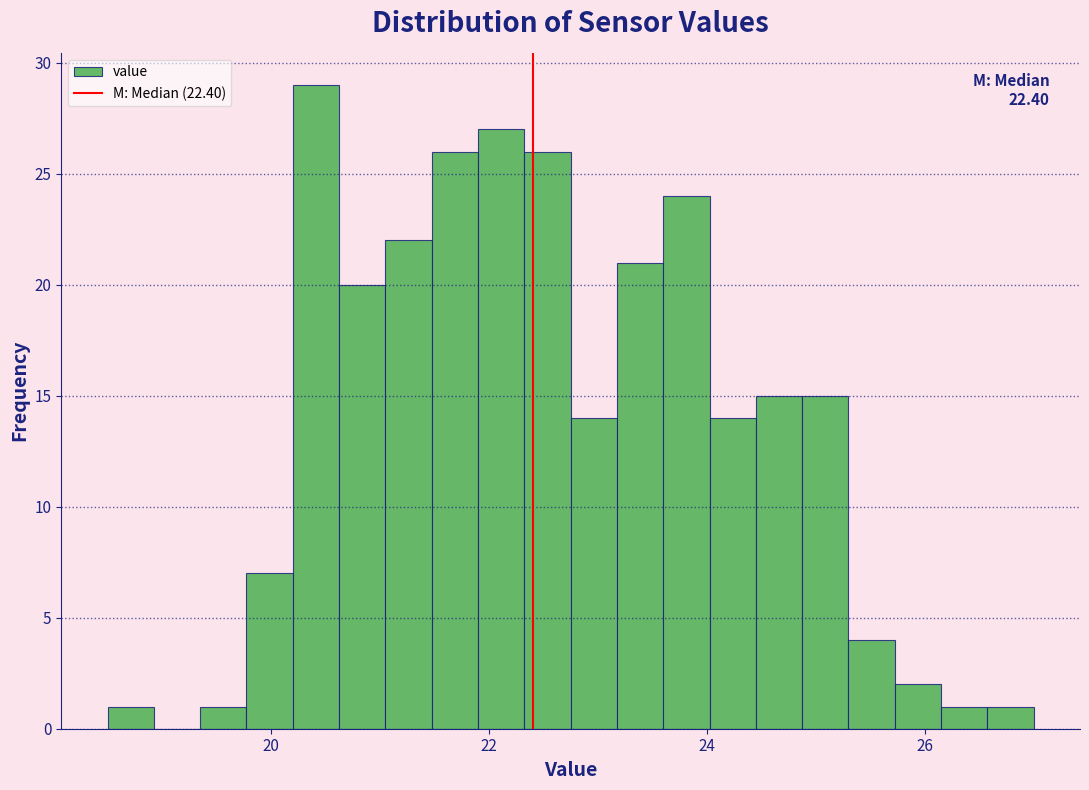

Read against the x-axis, roughly where is the centre of the tallest bar?

20.4